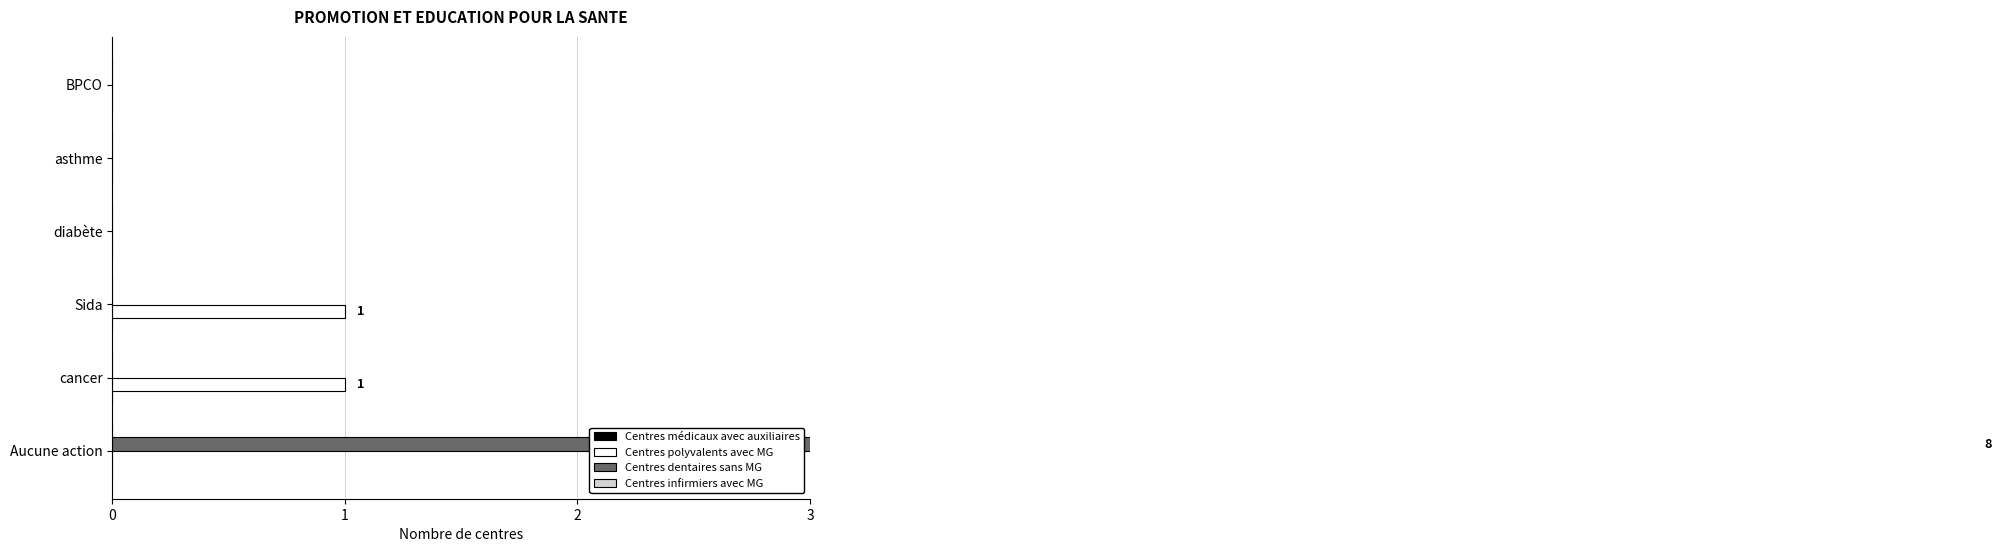

What is the highest value of the Centres dentaires sans MG series?

8.0